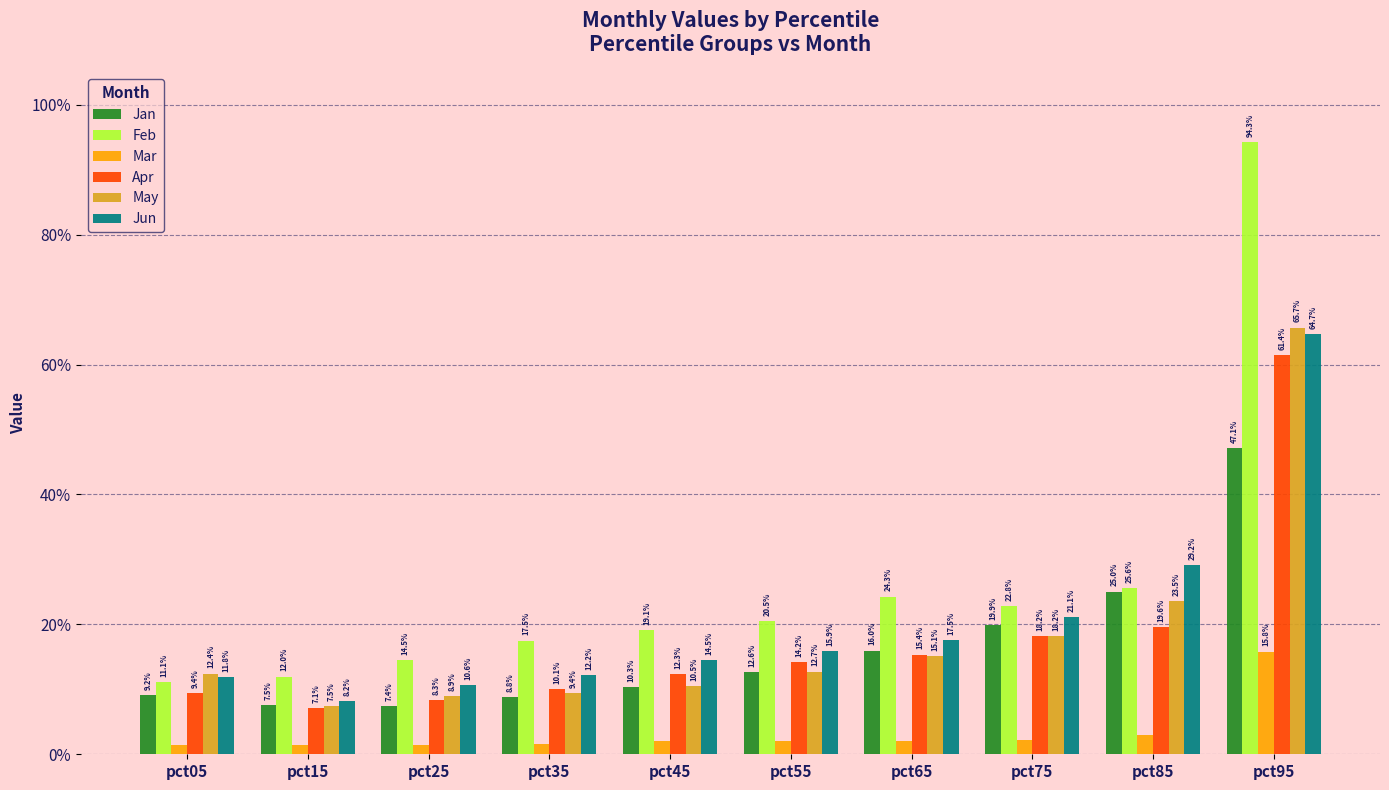

Are the bars horizontal?

No